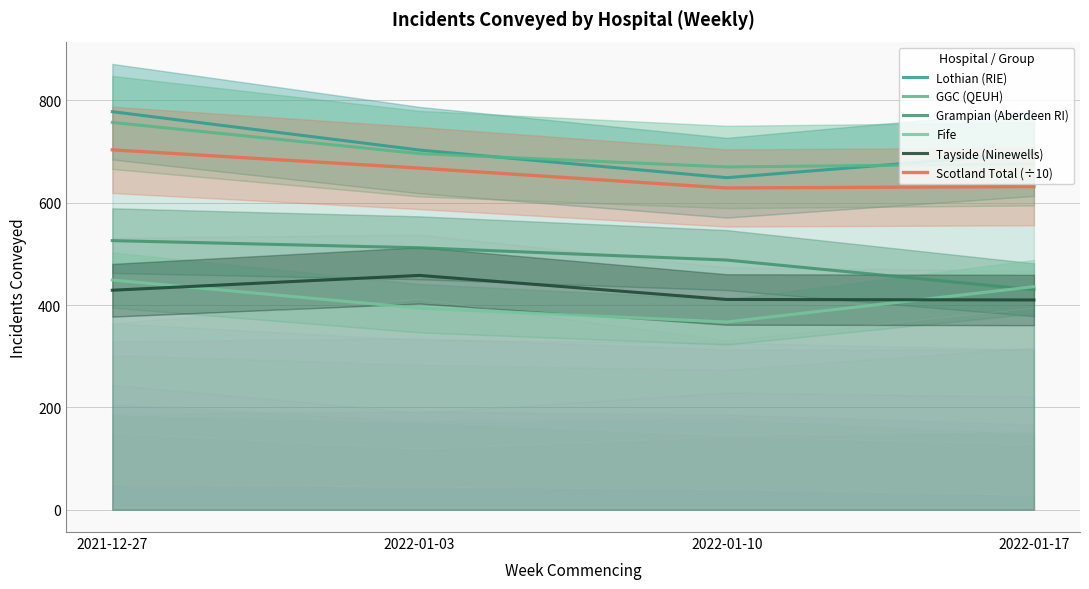

Count the number of categories in the chart.

4